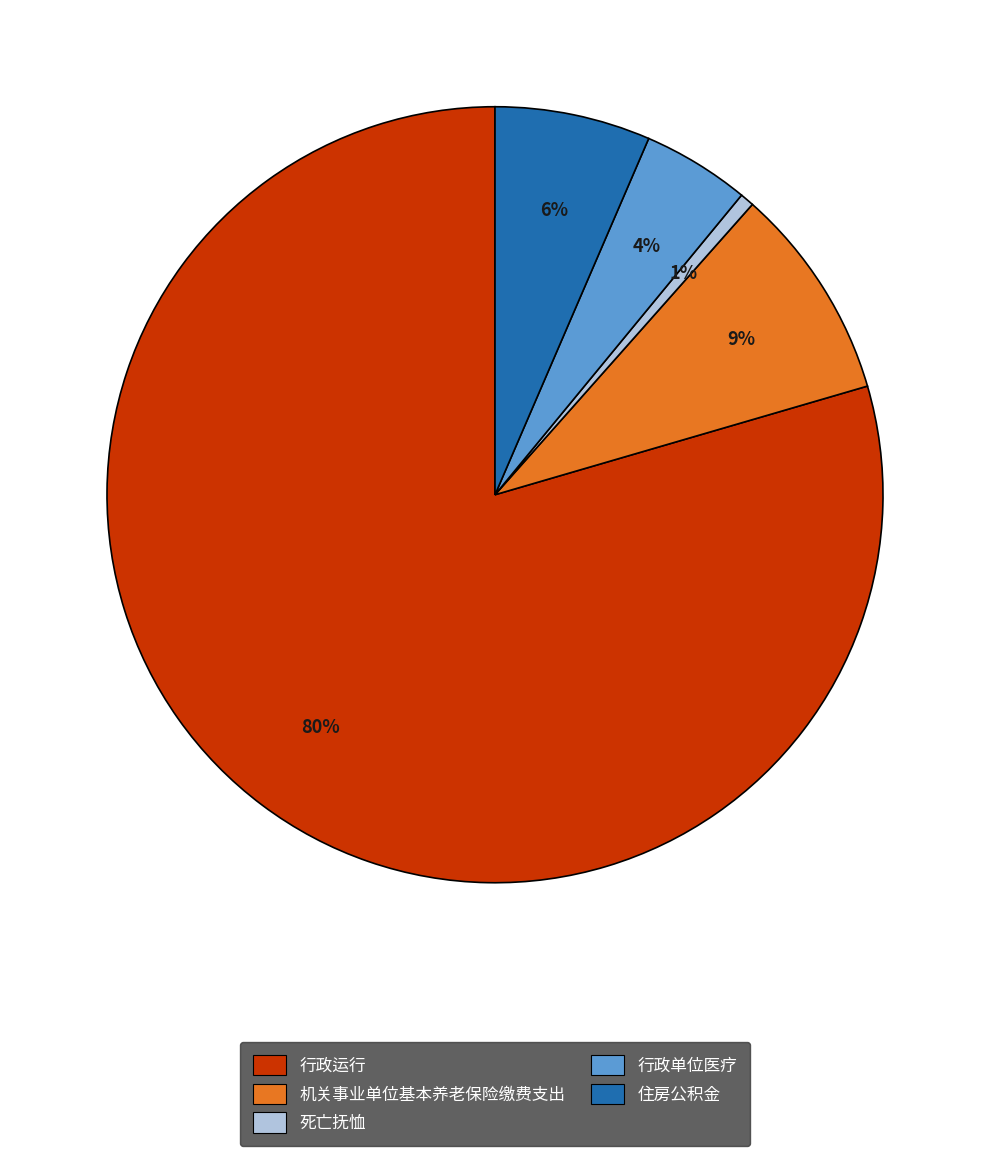

Is the sum of 行政单位医疗 and 死亡抚恤 greater than half?

No